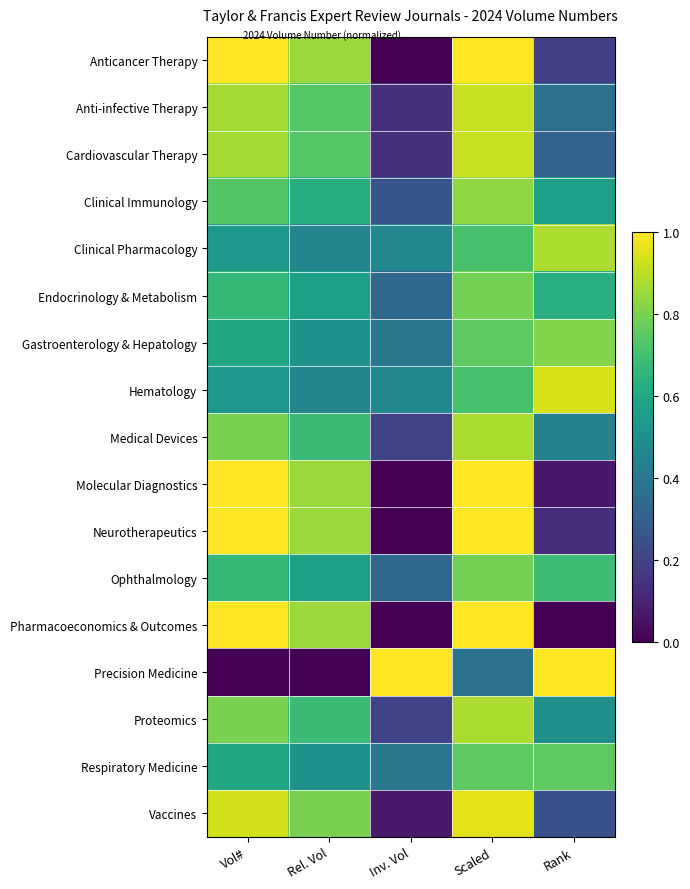

Which category has the lowest value across all series?

Inv. Vol